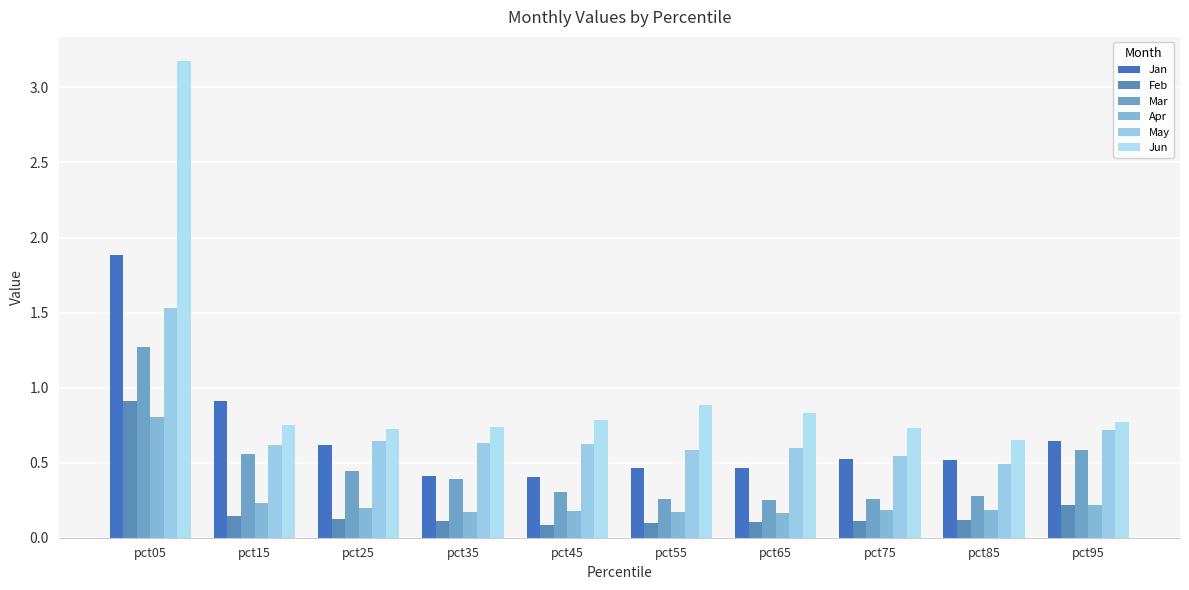

Which series has the widest spread of values?

Jun